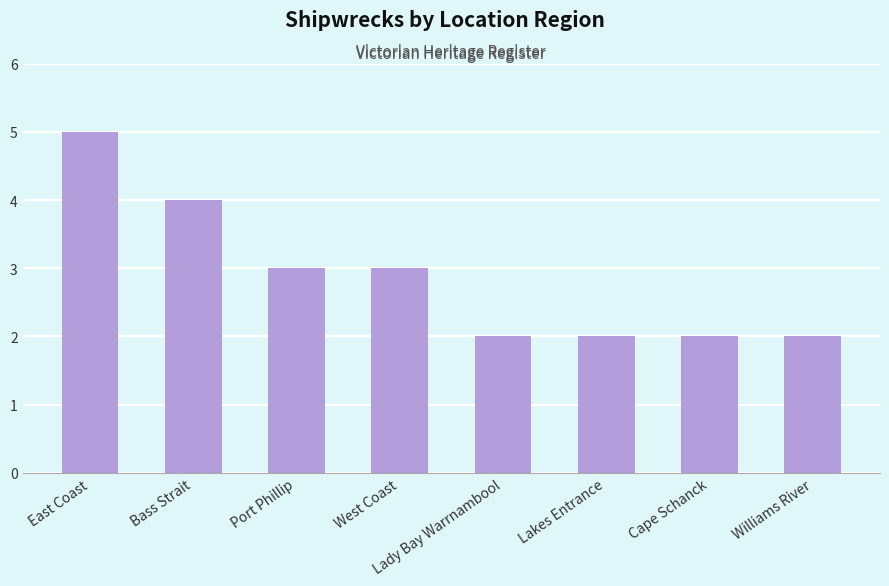

The chart shows a value of 2 at Cape Schanck. True or false?

True